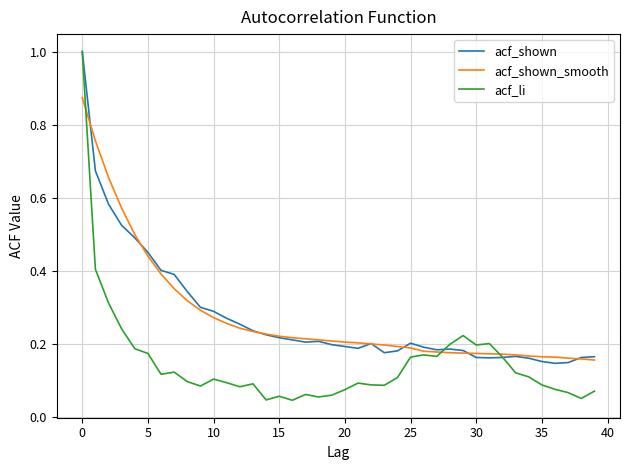

Which series has the widest spread of values?

acf_li